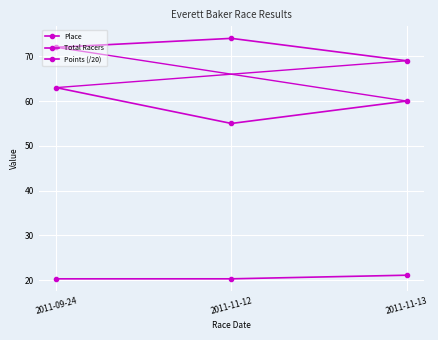

The Points (/20) series shows 30.0 at 2011-11-13. True or false?

False